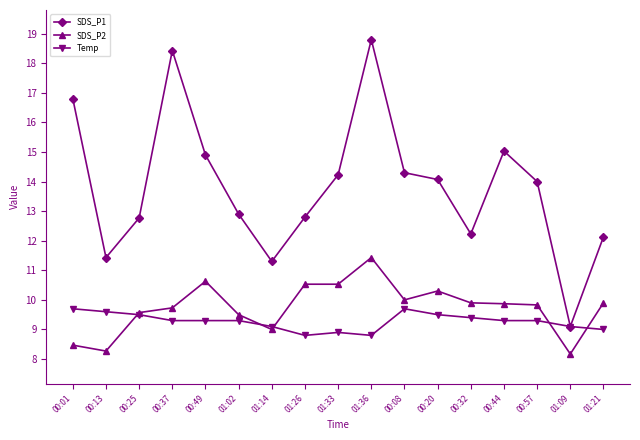

What is the average value of the SDS_P2 series?

9.7